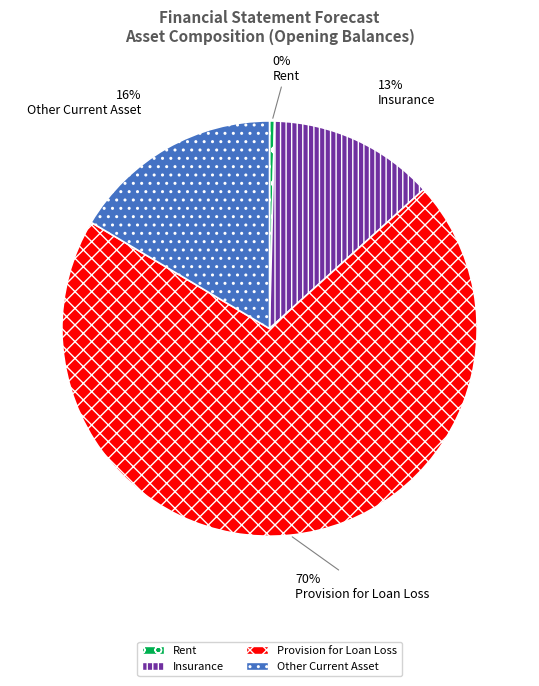

To the nearest percent, what portion does Insurance represent?

13%